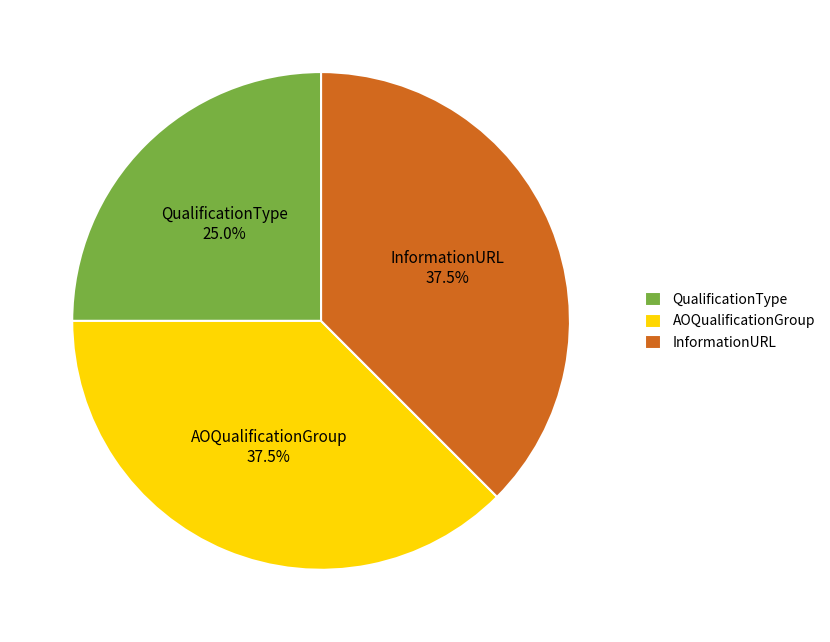

Does any single category account for the majority?

No